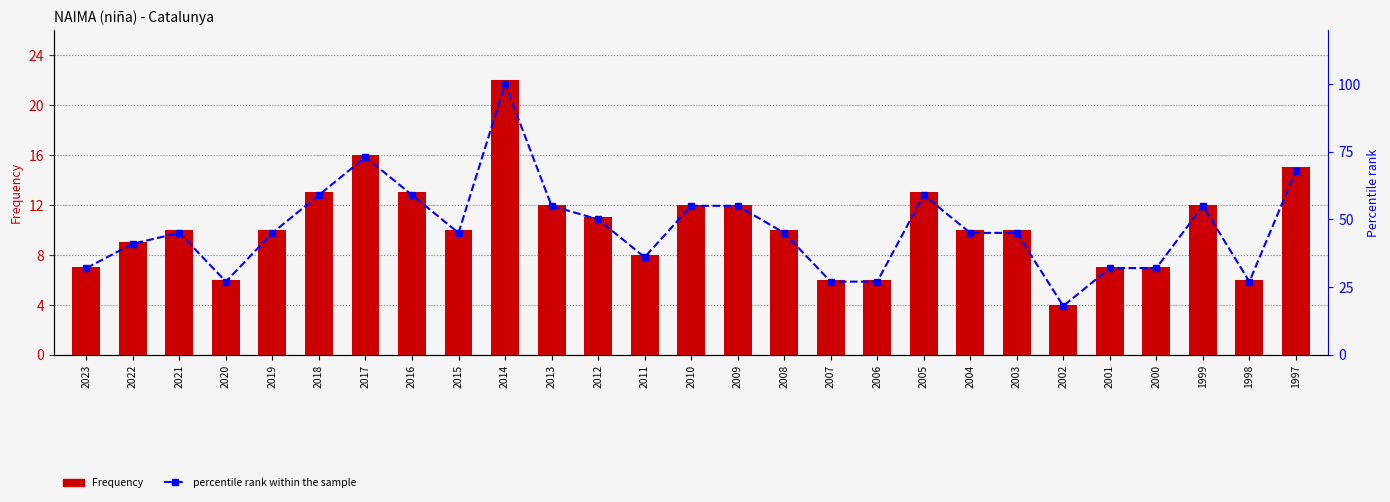

What is the value of the percentile rank within the sample bar at the 23rd from the left?

32